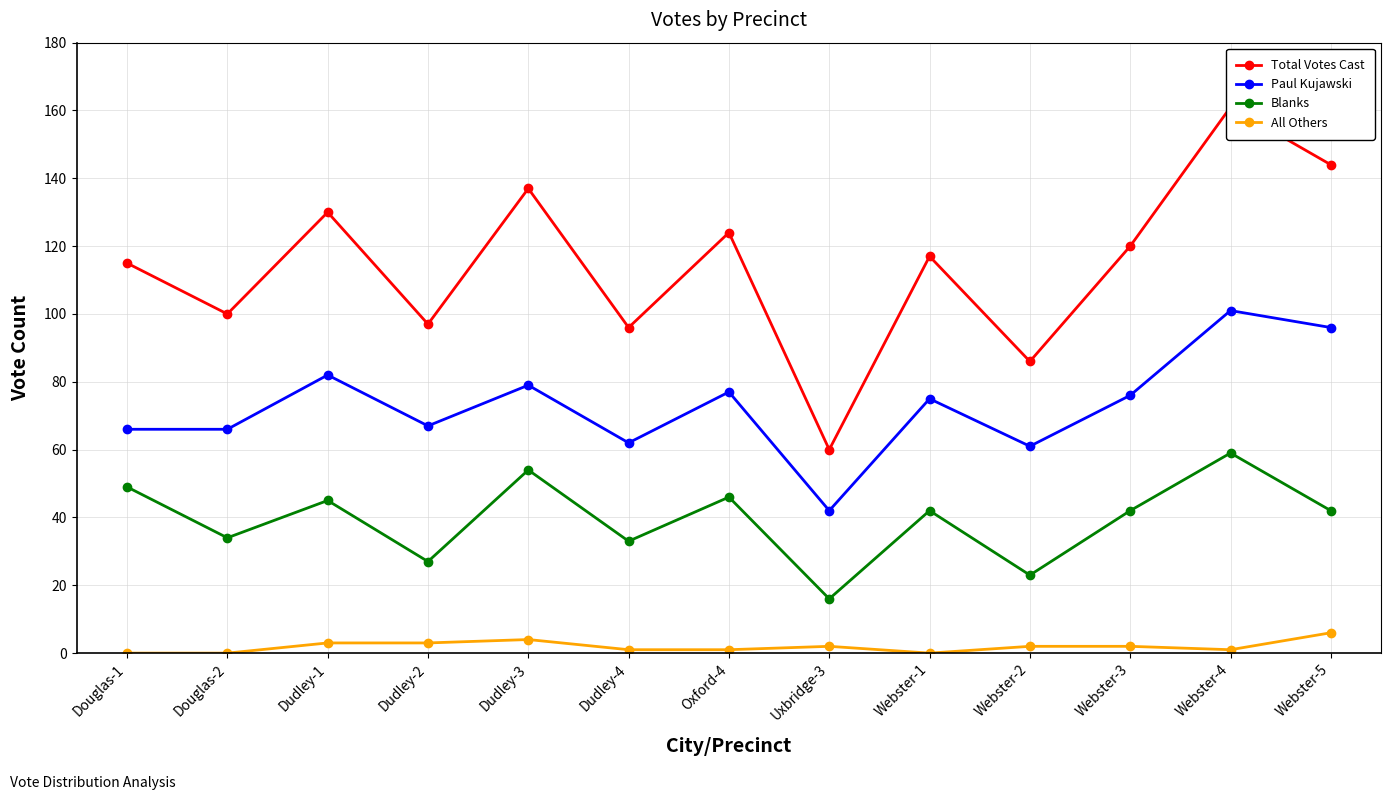

Rank the series by their average value, from lowest to highest.

All Others, Blanks, Paul Kujawski, Total Votes Cast